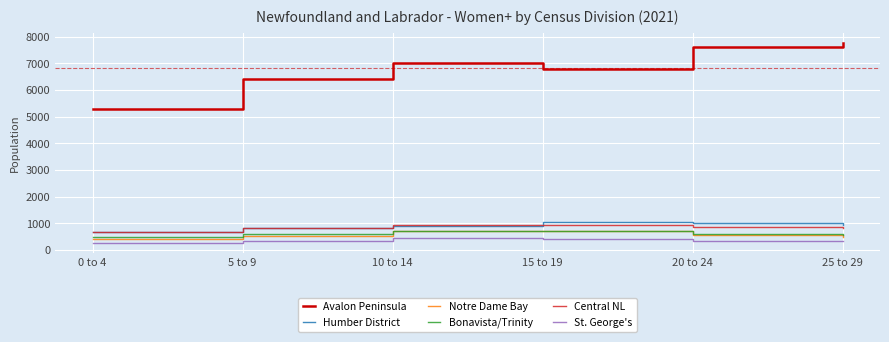

What are all the series names shown in the legend?

Avalon Peninsula, Humber District, Notre Dame Bay, Bonavista/Trinity, Central NL, St. George's